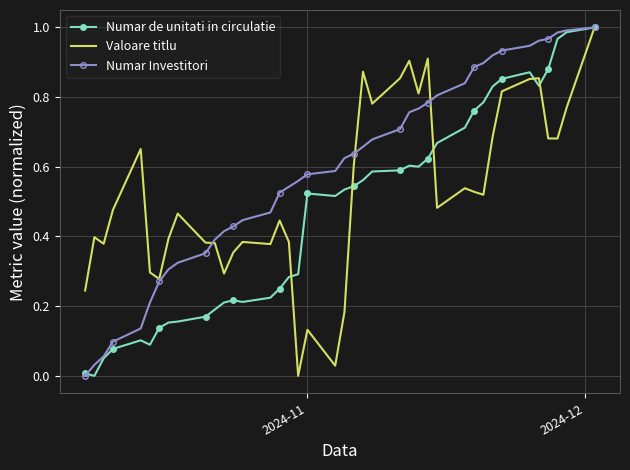

Which series has the largest total across all categories?

Numar Investitori